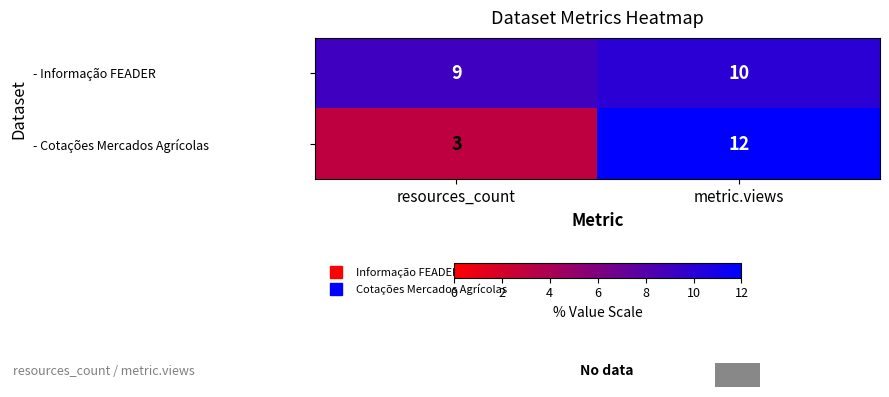

What is the average value of the - Informação FEADER series?

10